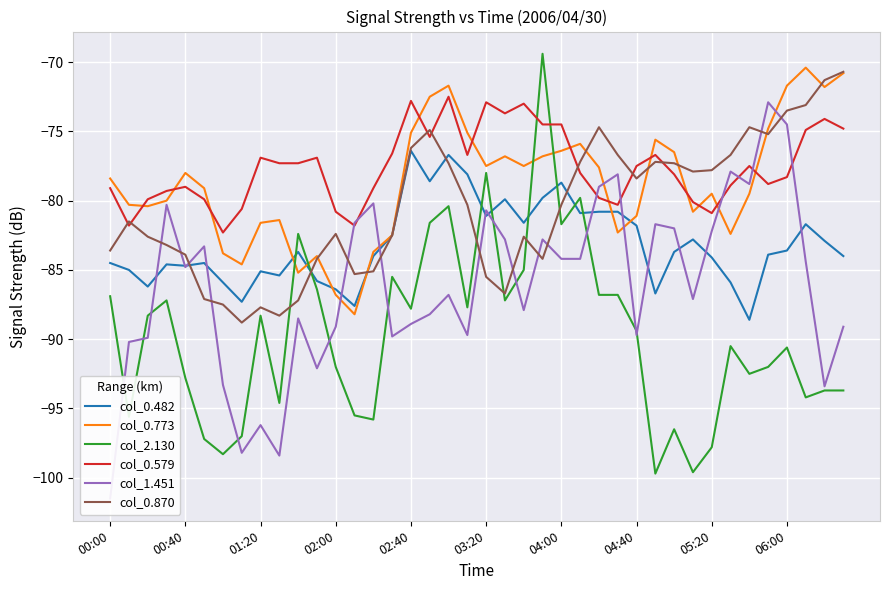

Between 30 and 33, which is larger?

30